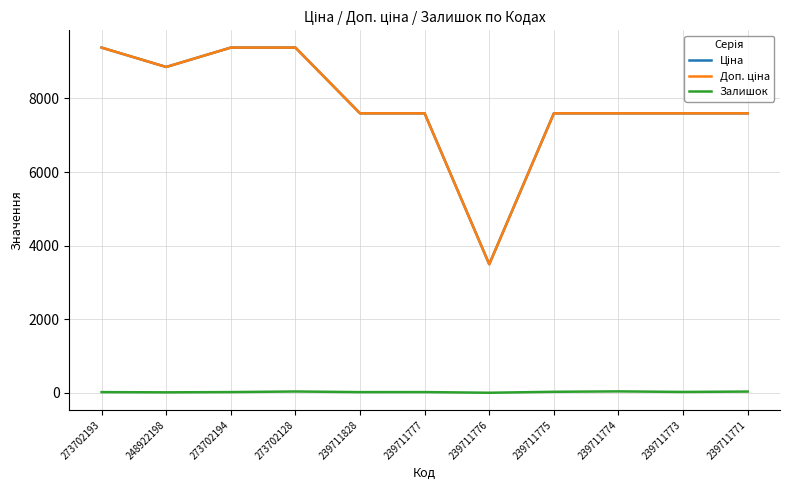

Is it true that Залишок equals 0.0 at 239711776?

True